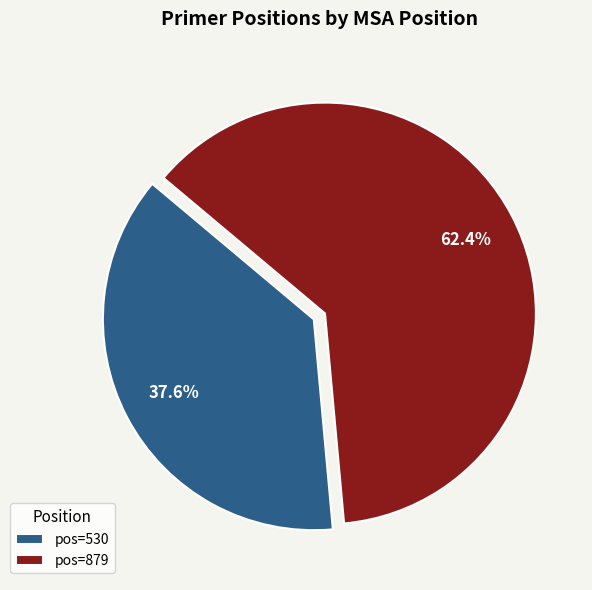

Count the number of slices in the pie.

2